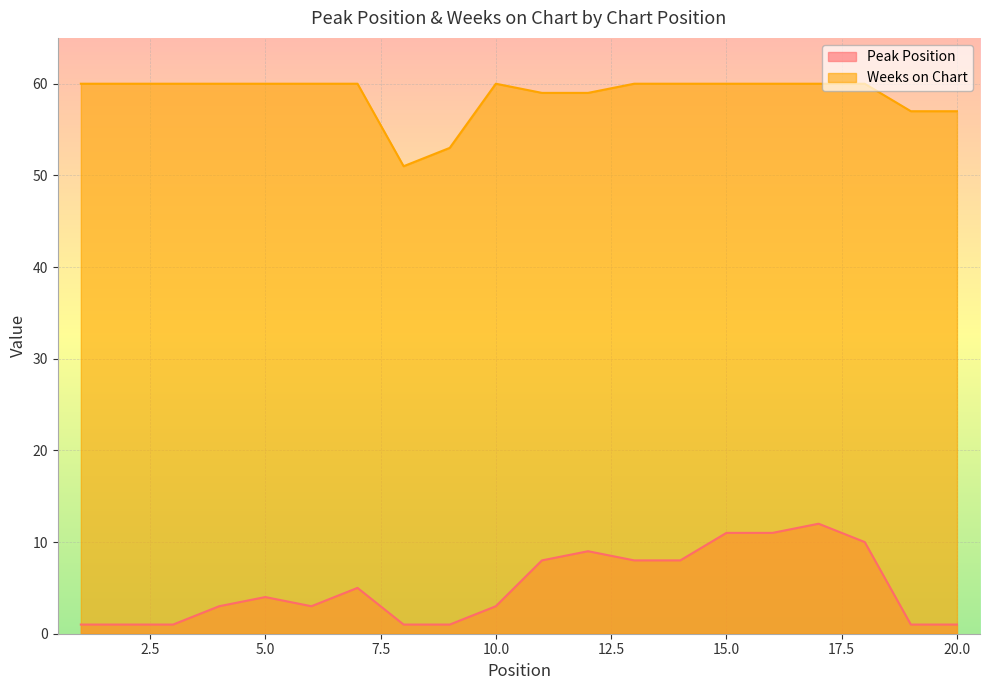

At 14, list the series in order from smallest to largest.

Peak Position, Weeks on Chart